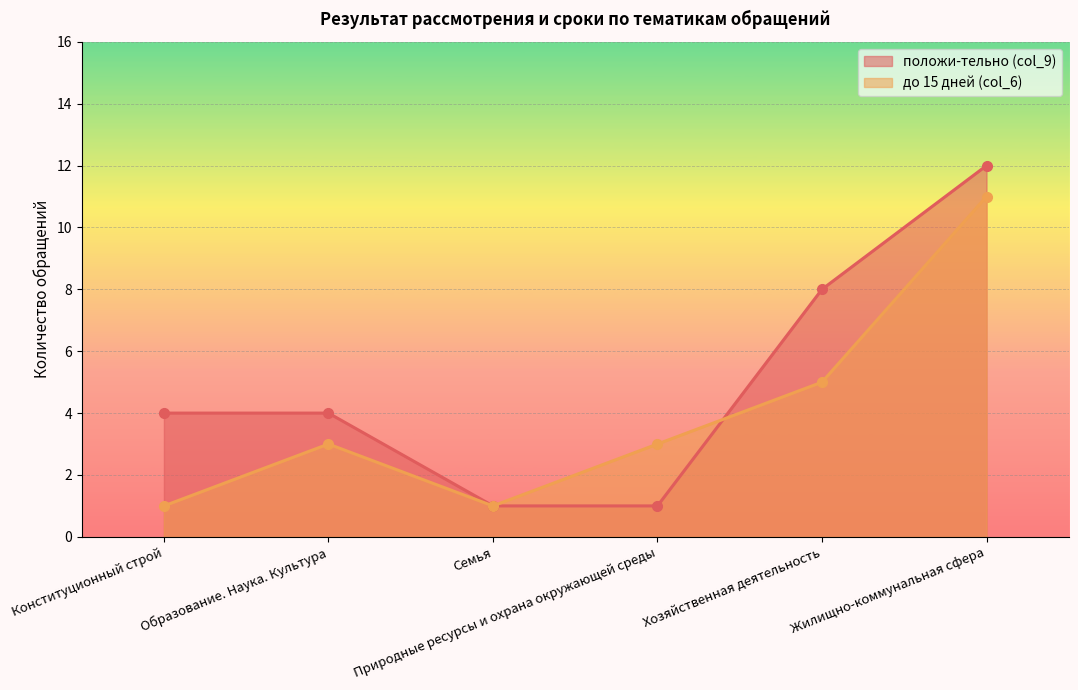

What are all the series names shown in the legend?

положи-тельно (col_9), до 15 дней (col_6)